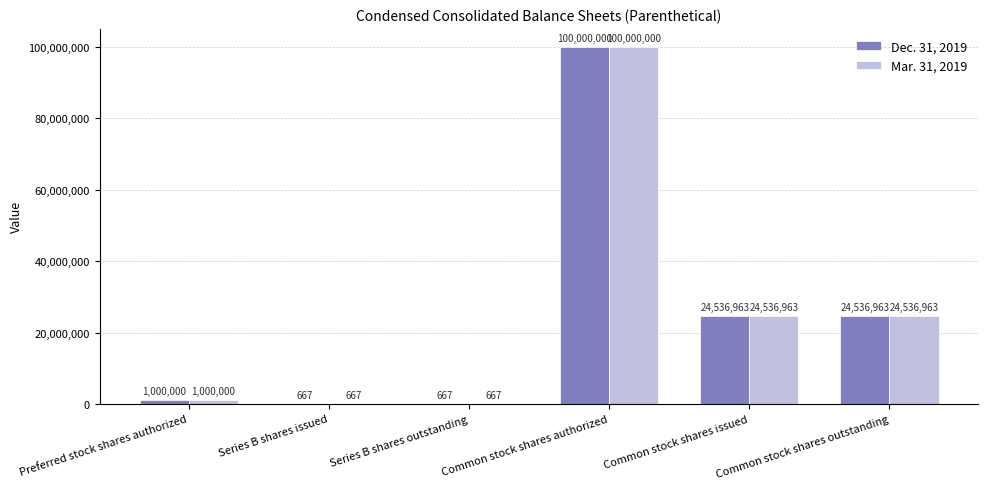

At which label does Dec. 31, 2019 first exceed 24536963?

Common stock shares authorized